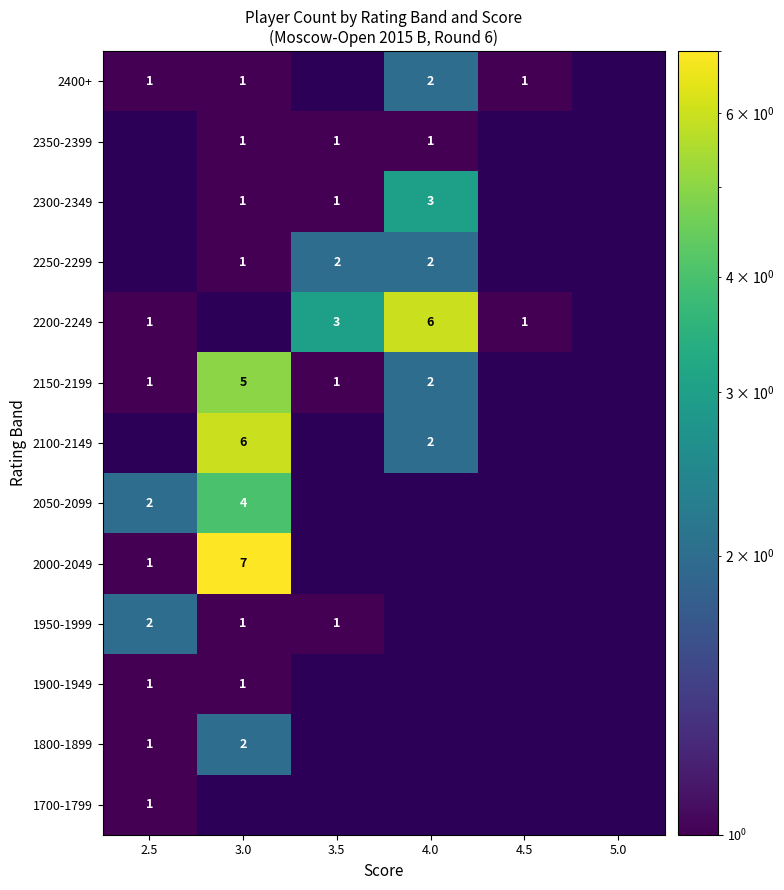

What is the total value across all series at 4.5?

2